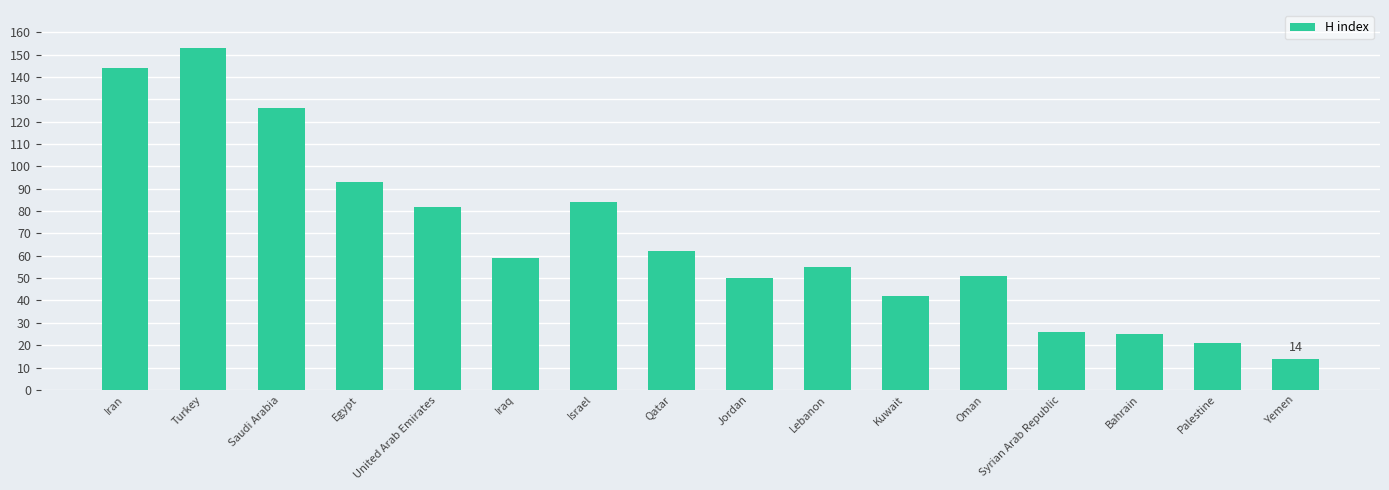

Is it true that the value at Lebanon is 55?

True